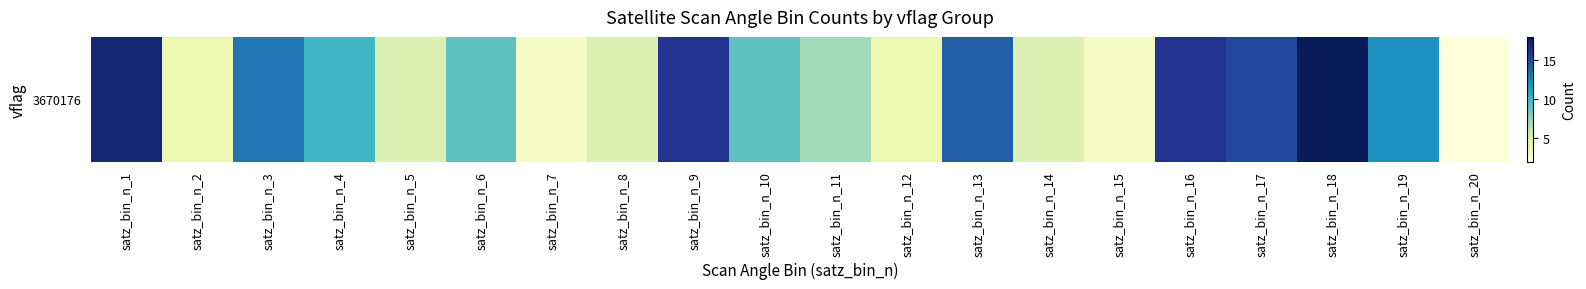

What is the minimum value shown in the chart?

2